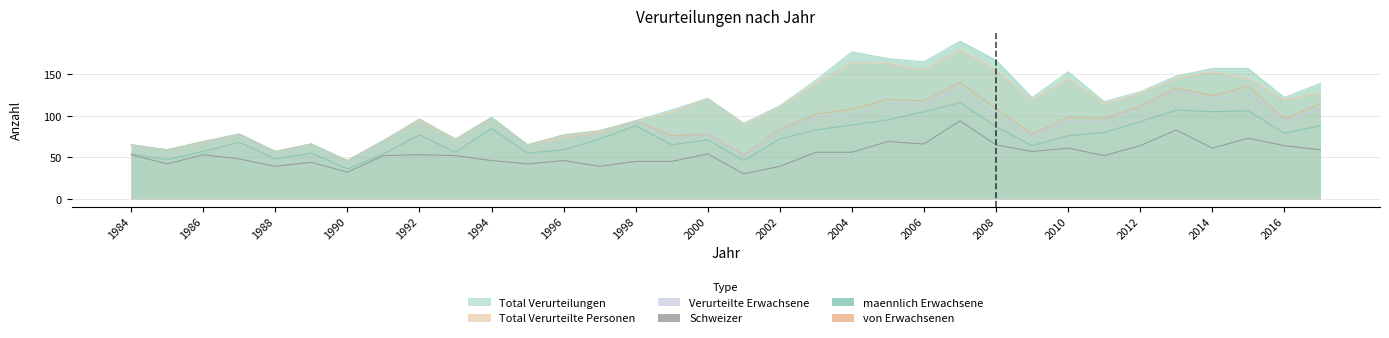

At how many categories does at least one series exceed 57?

32